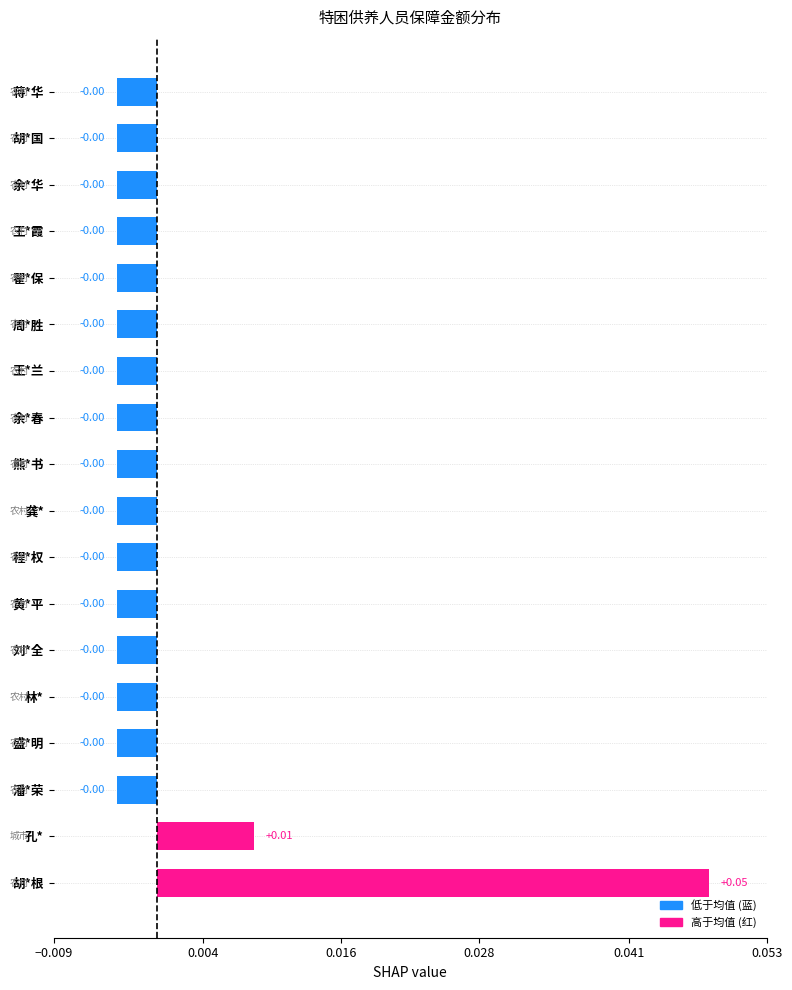

What is the difference between the maximum and second lowest values?

0.1